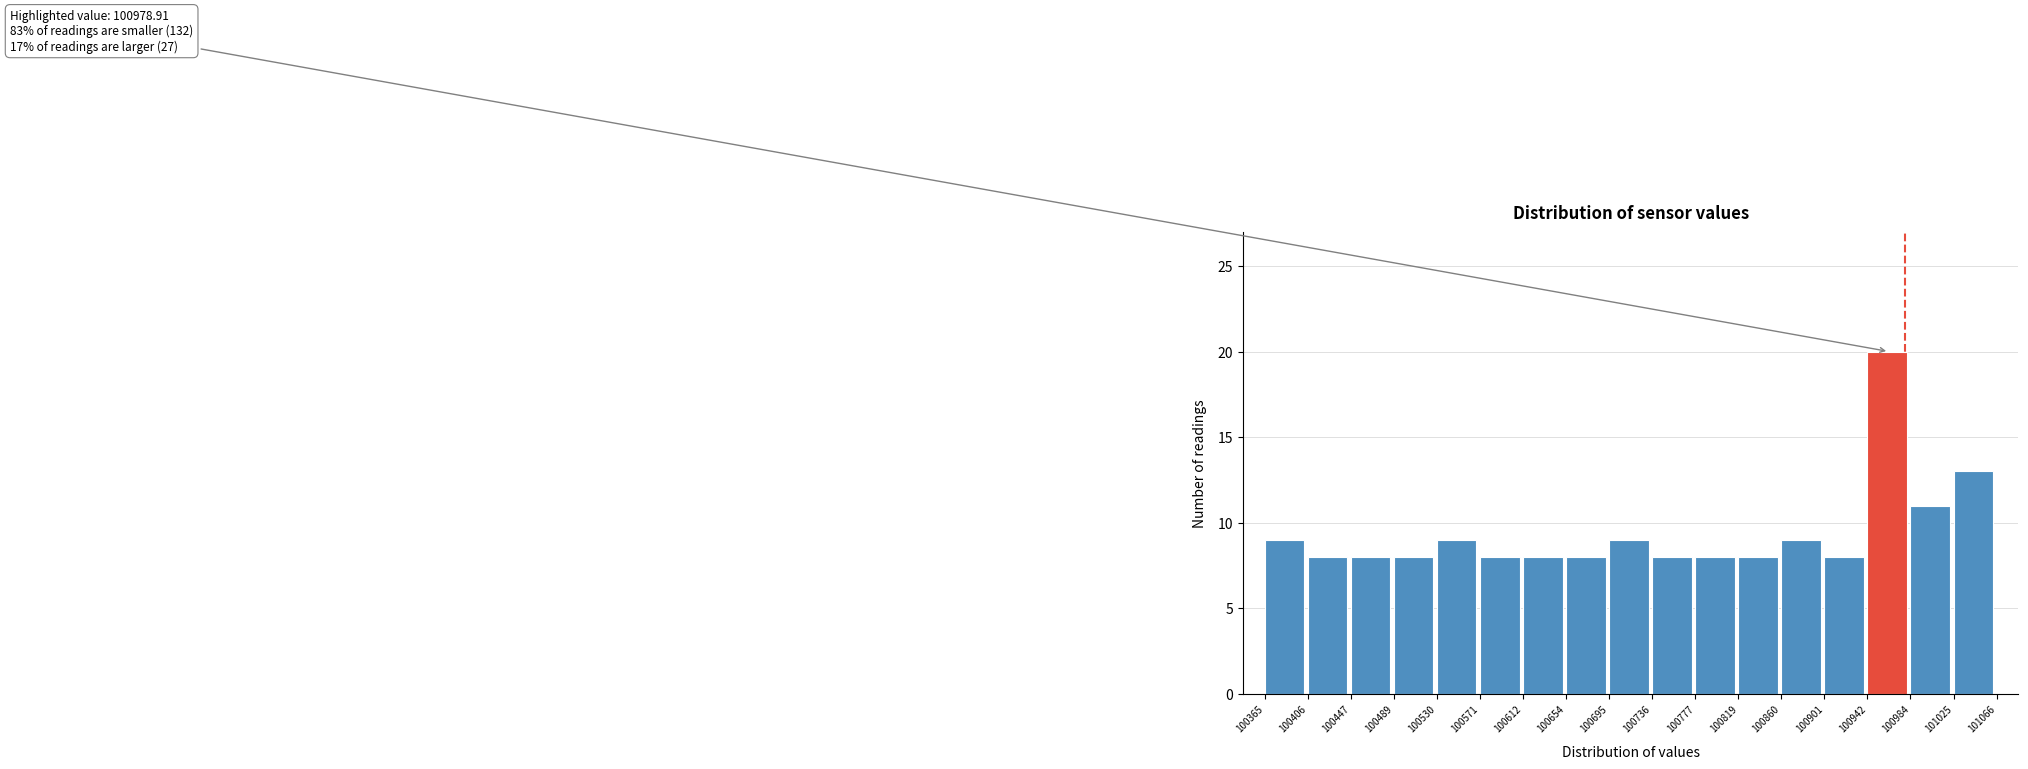

Over which range of the x-axis is the bar tallest?

100942 to 100984